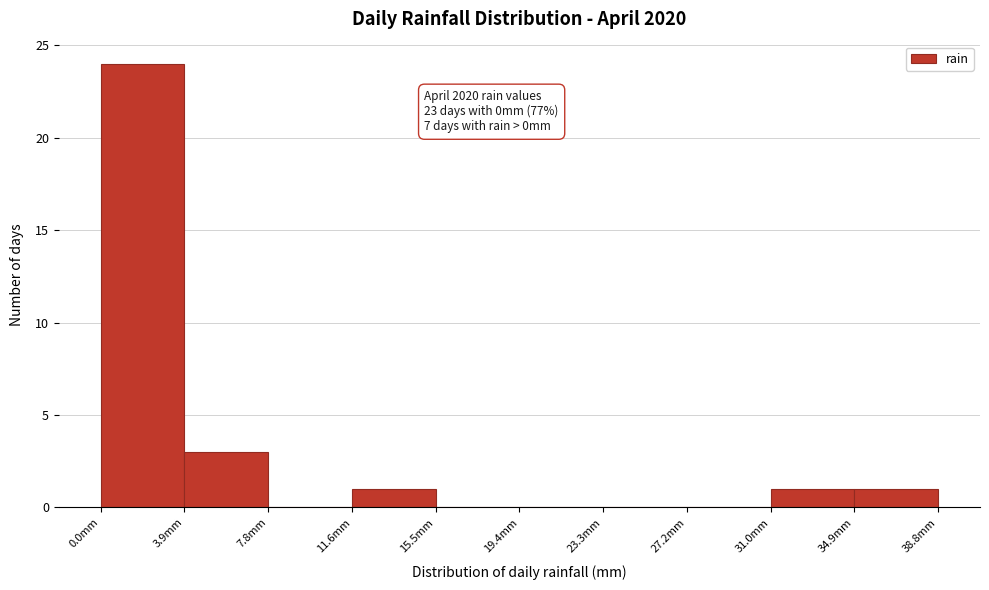

Which range on the x-axis has the tallest bar?

0.0 to 4.0